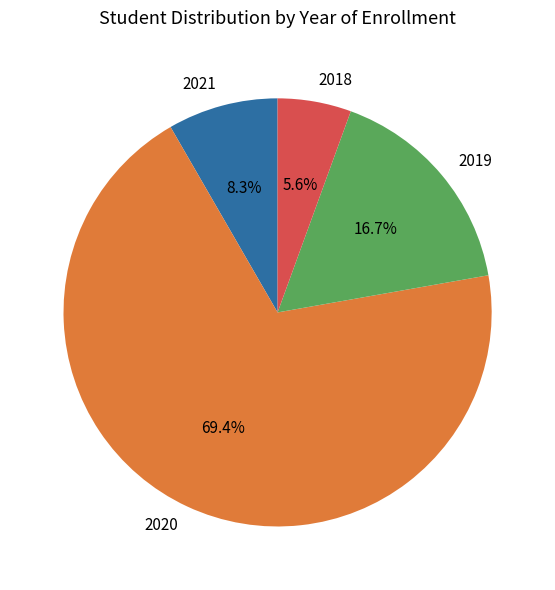

Does any single category account for the majority?

Yes